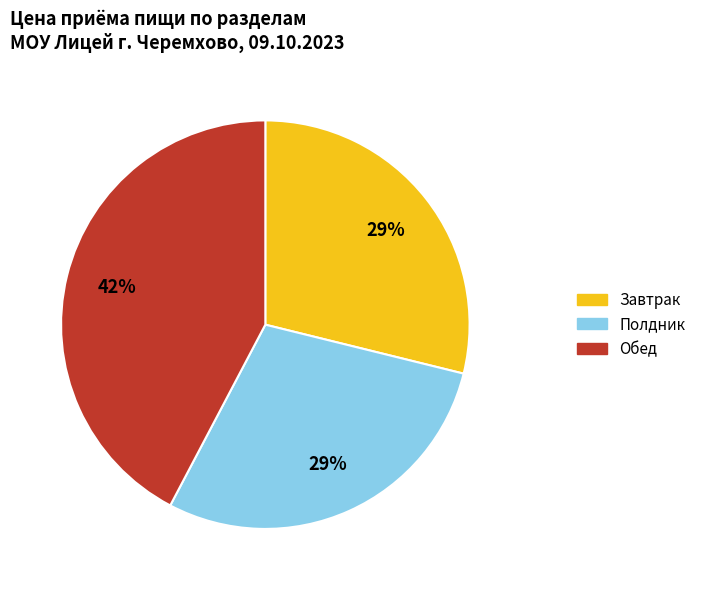

Do Полдник and Завтрак together represent more than half of the pie?

Yes